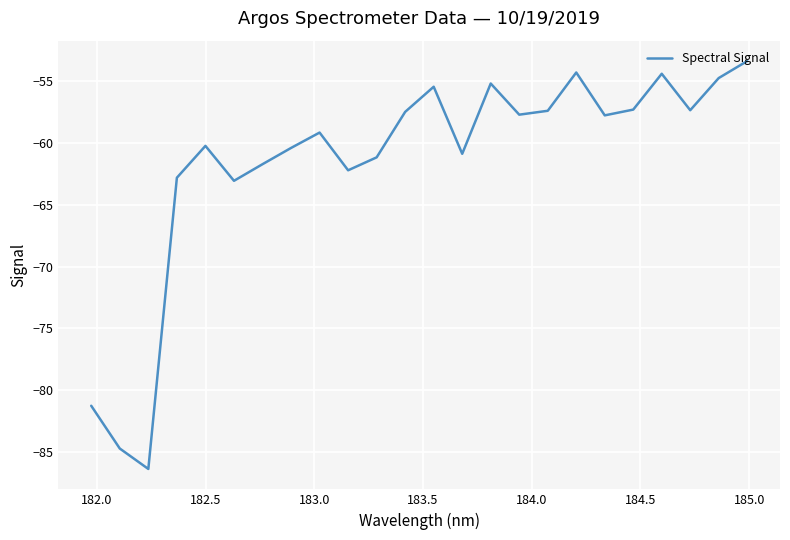

What is the minimum value shown in the chart?

-86.4